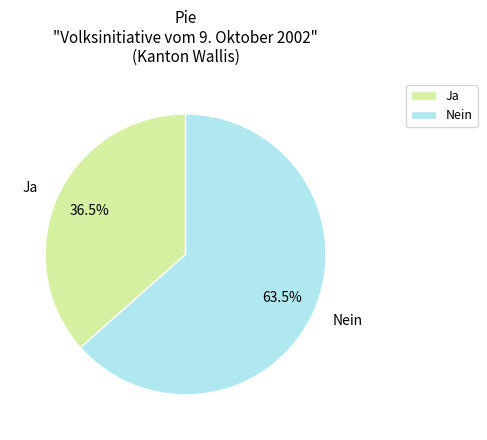

Count the number of slices in the pie.

2